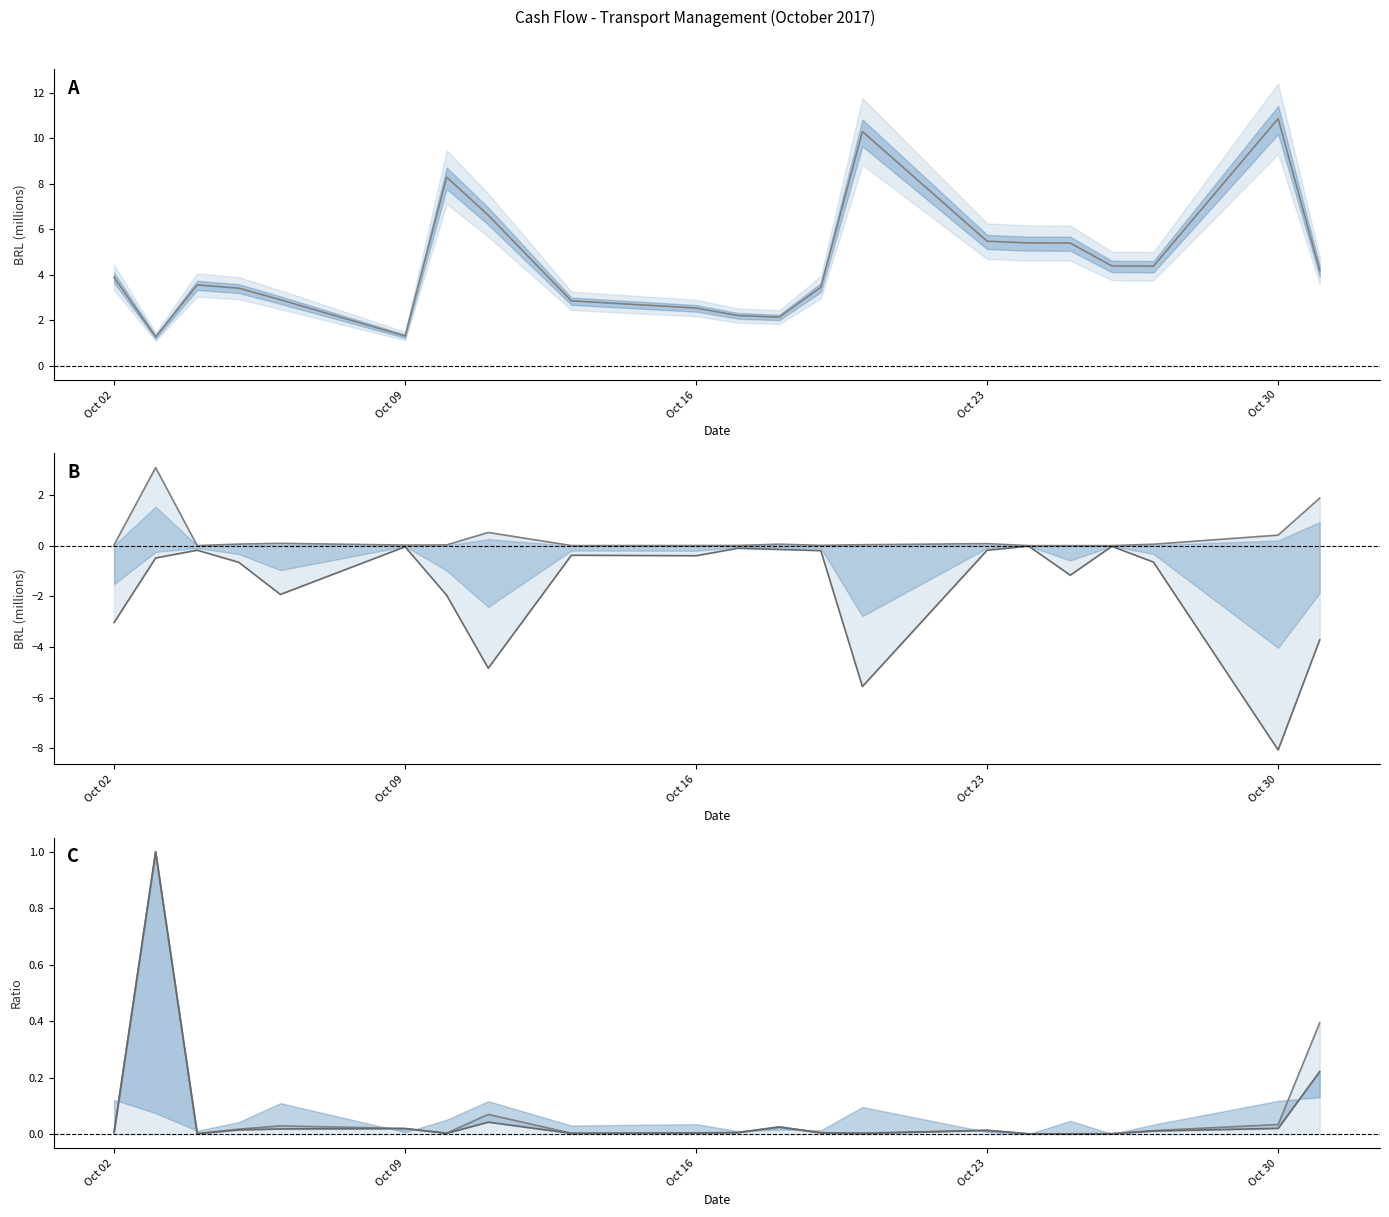

Which series has the widest spread of values?

SALDO INICIAL